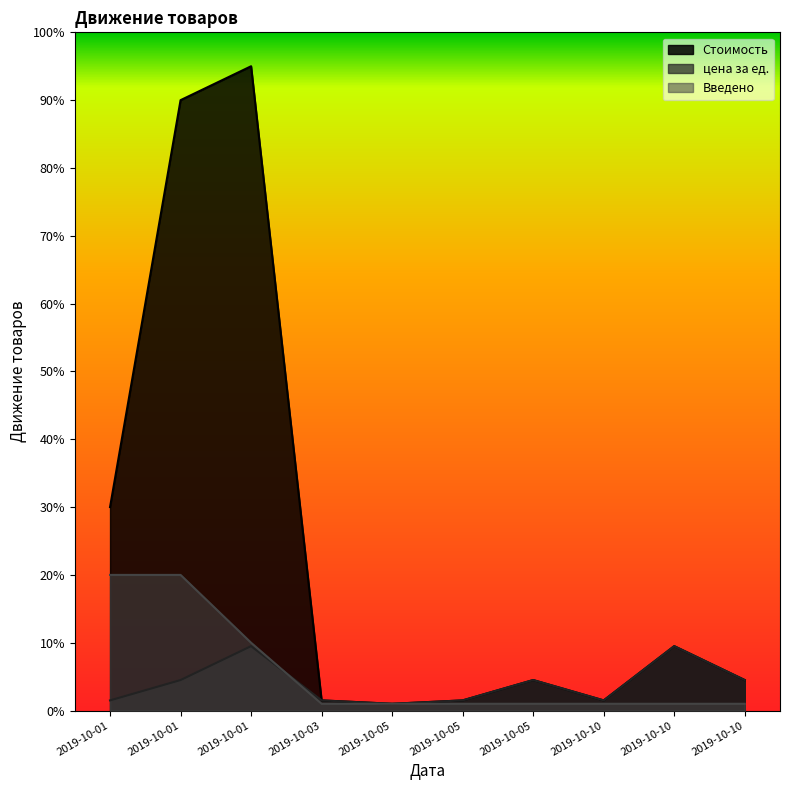

What is the difference between the цена за ед. values at 2019-10-01 and 2019-10-03?

3.0